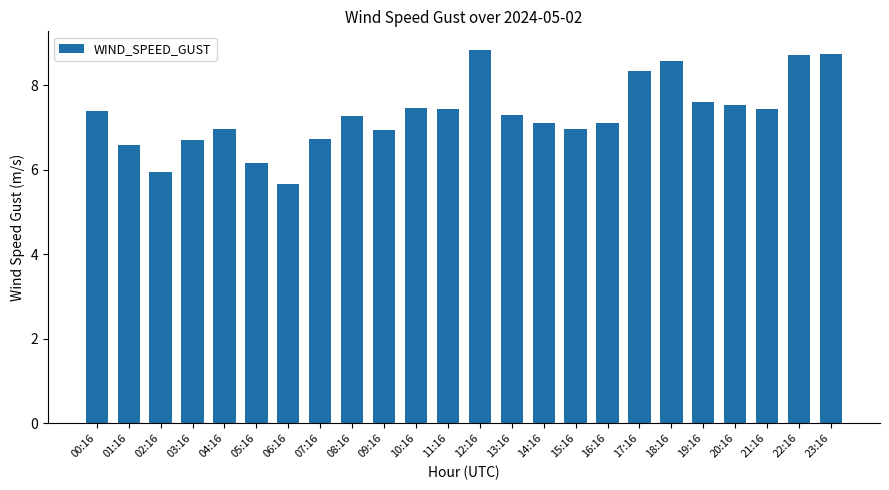

What is the ratio of the value at 14:16 to the value at 18:16?

0.8